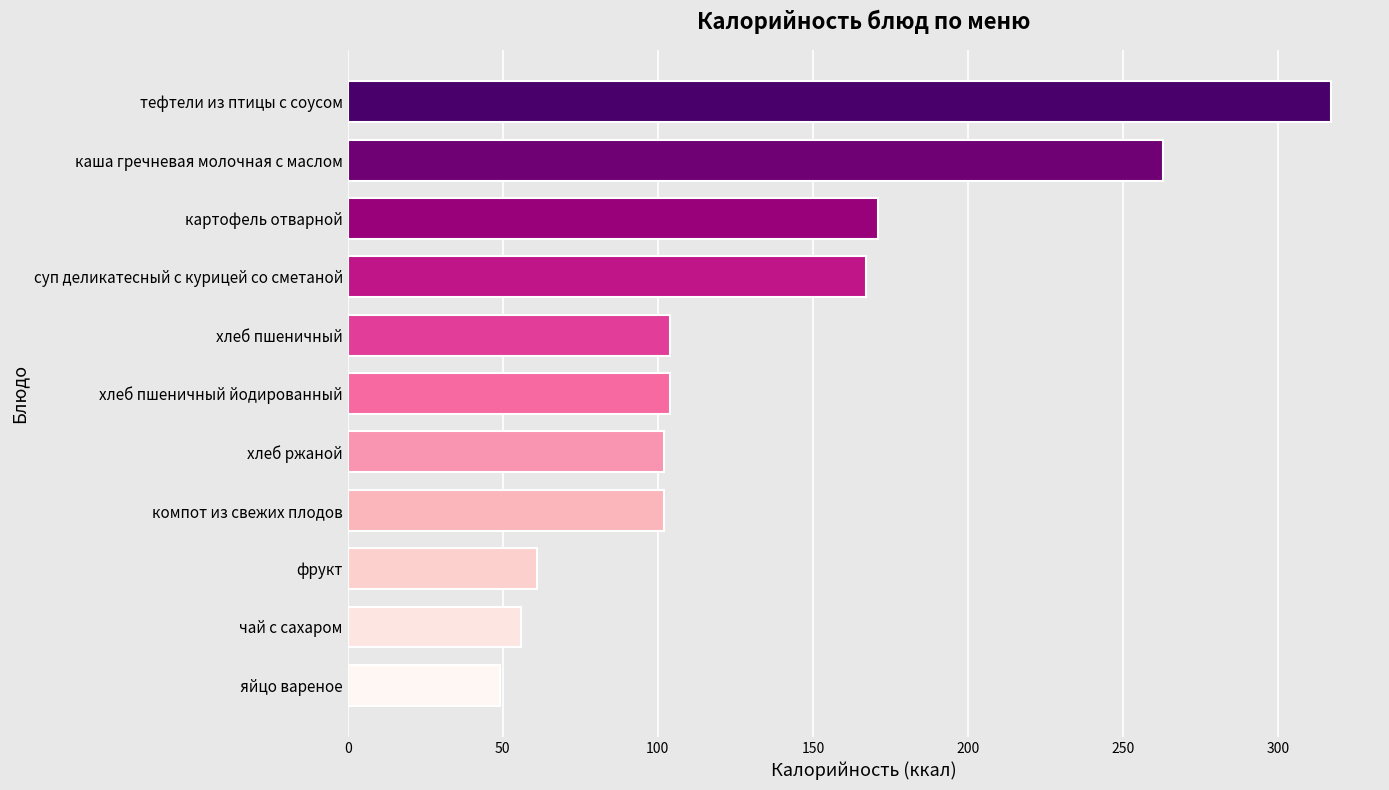

What is the sum of all values?

1496